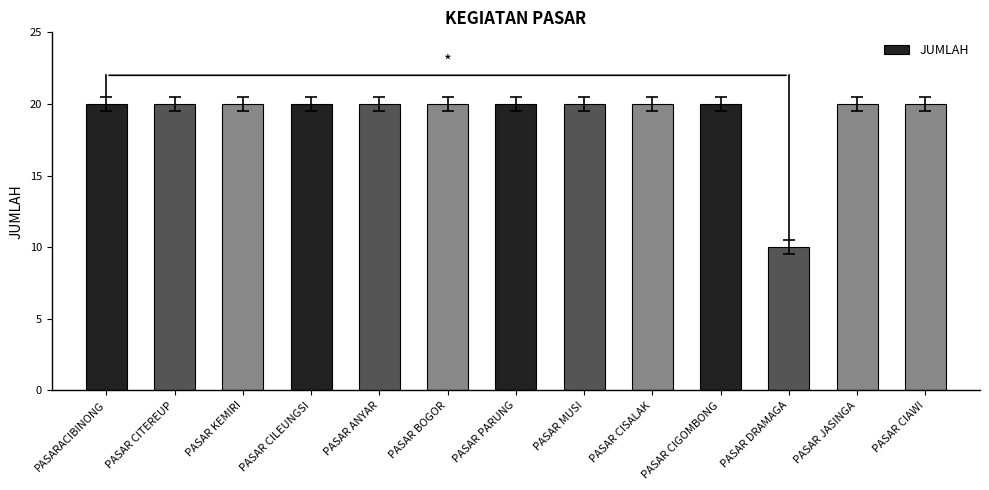

Approximately how many times larger is the value at PASAR ANYAR compared to PASAR CIAWI?

1.0